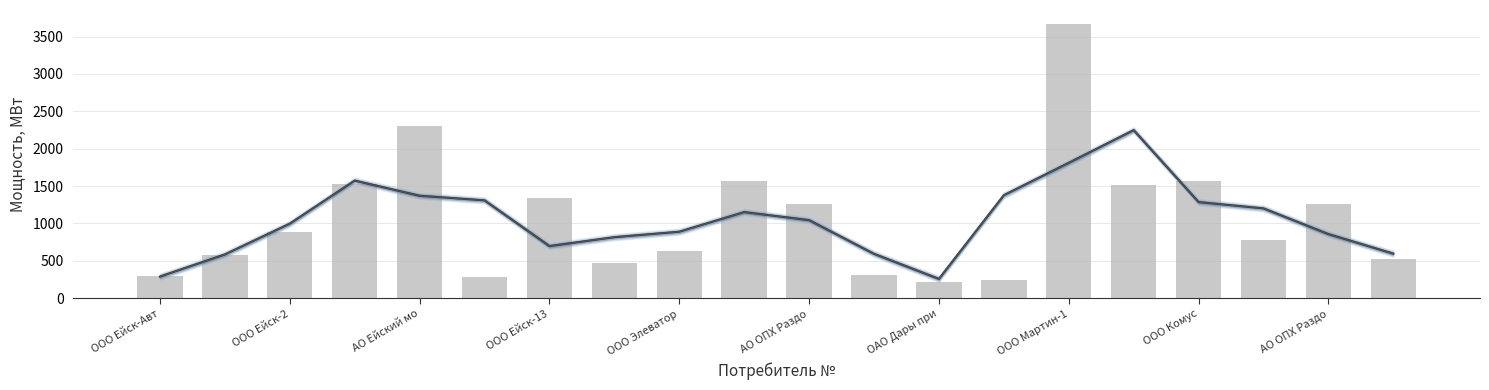

How many categories are shown in the chart?

20